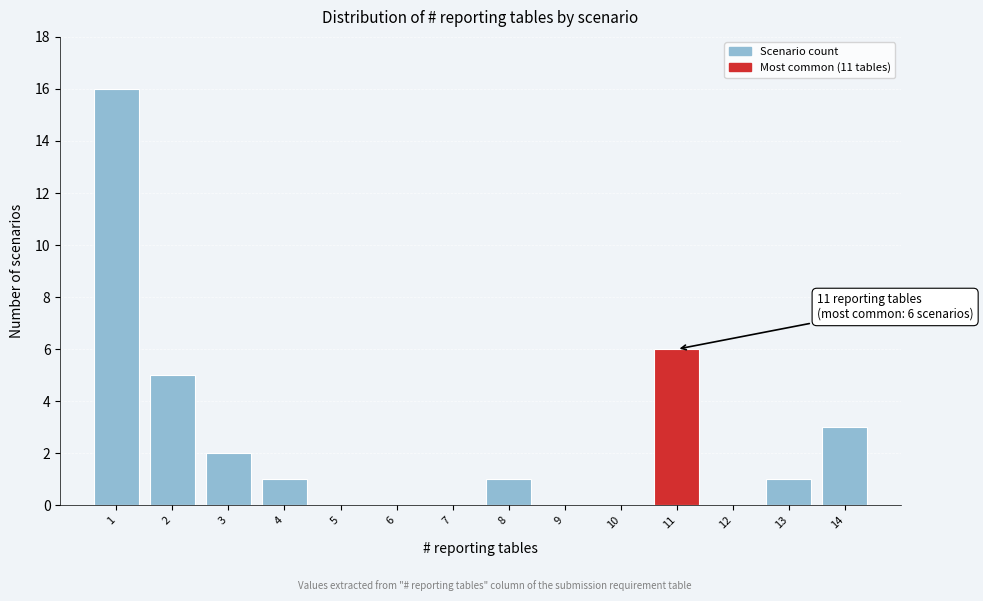

Reading right to left, what are all the values shown in this chart?

14=3	13=1	12=0	11=6	10=0	9=0	8=1	7=0	6=0	5=0	4=1	3=2	2=5	1=16